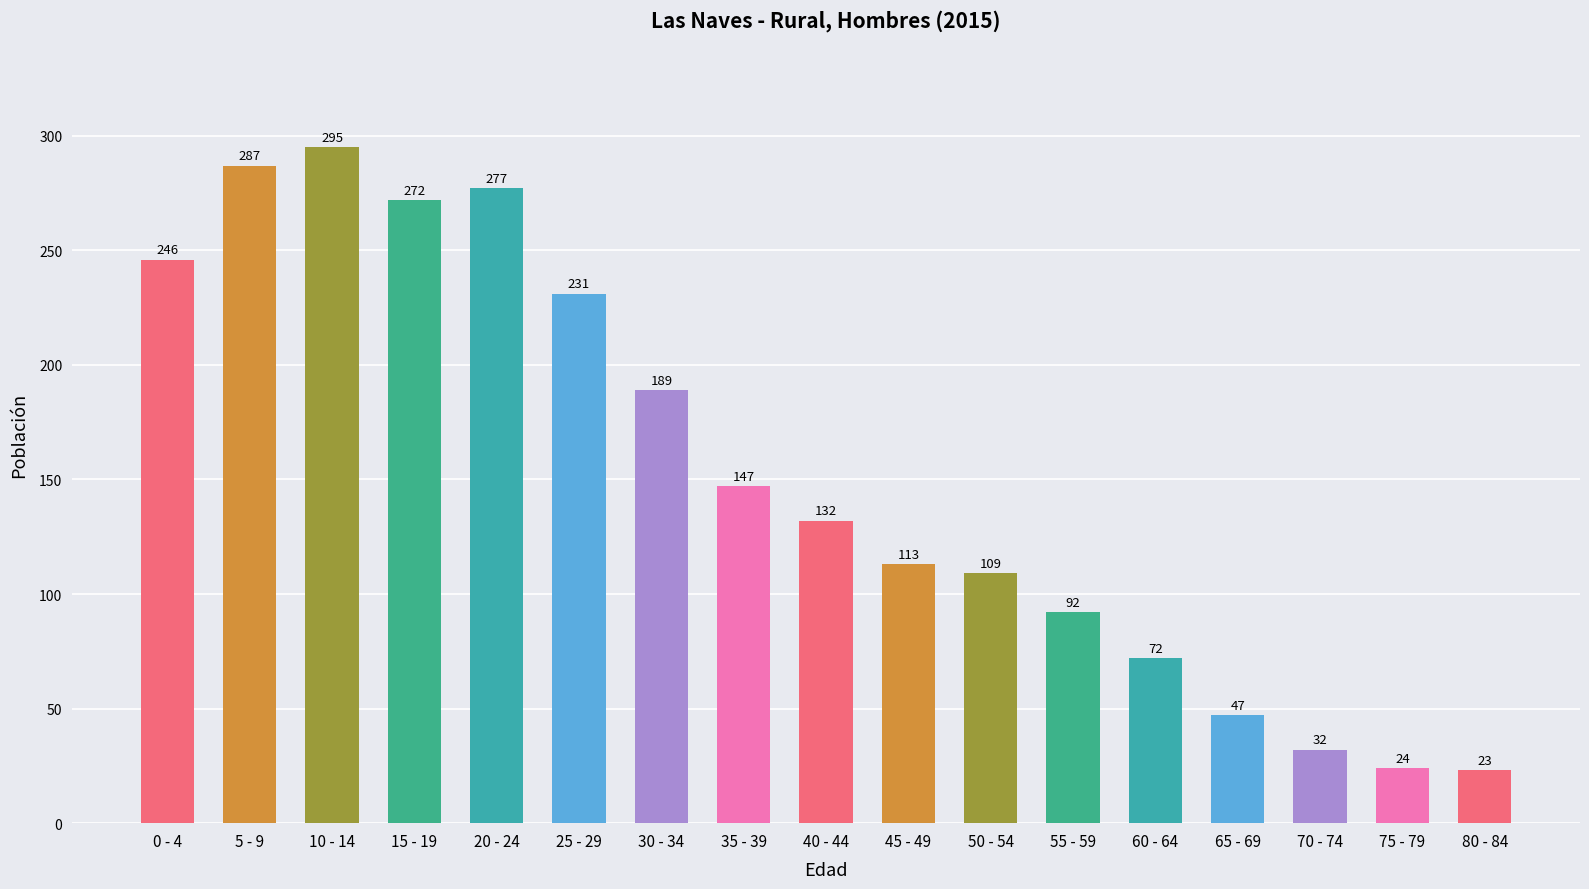

What is the sum of the values at 75 - 79 and 65 - 69?

71